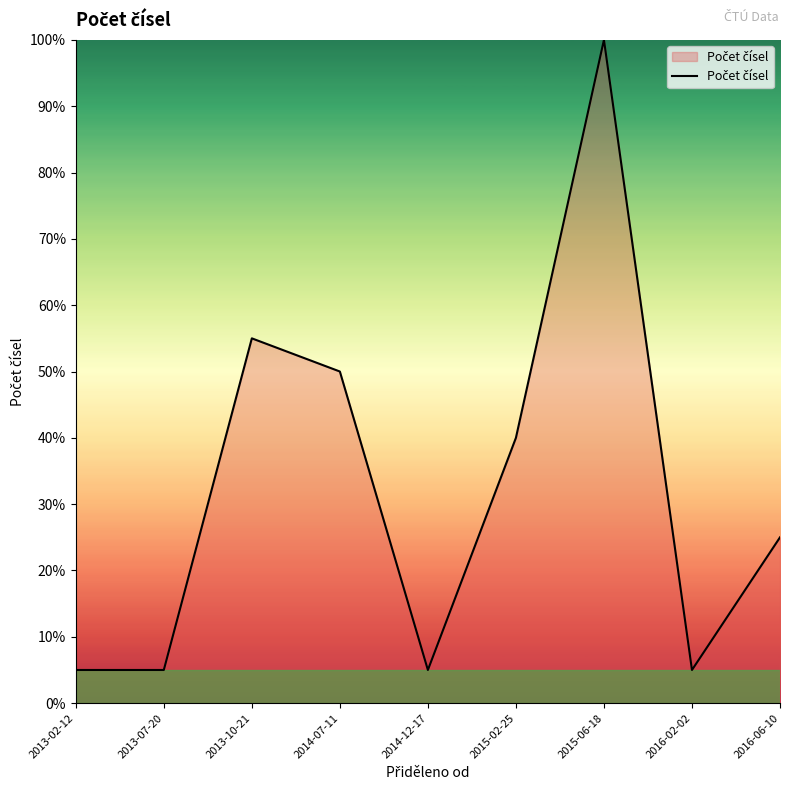

What is the difference between the values at 2015-02-25 and 2014-07-11?

10.0